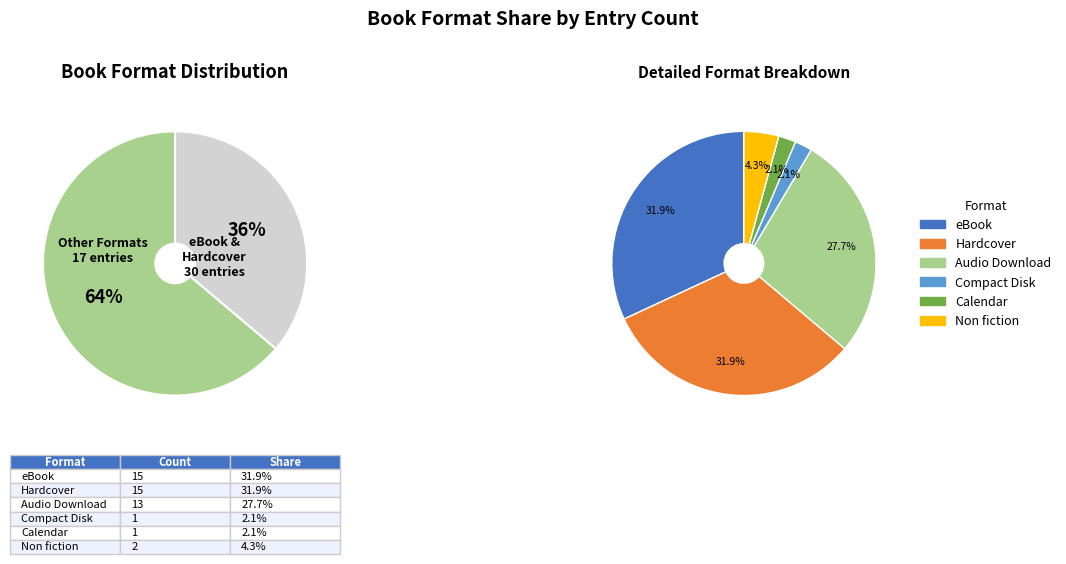

To the nearest percent, what portion does Calendar represent?

2%